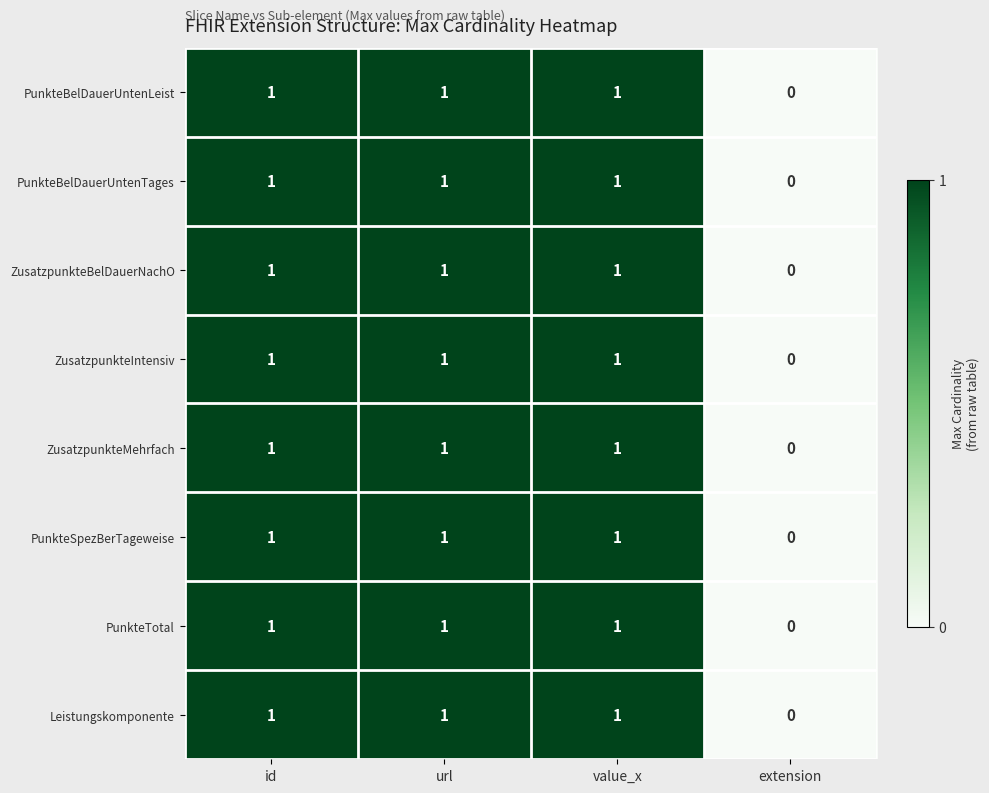

What is the total value across all series at url?

8